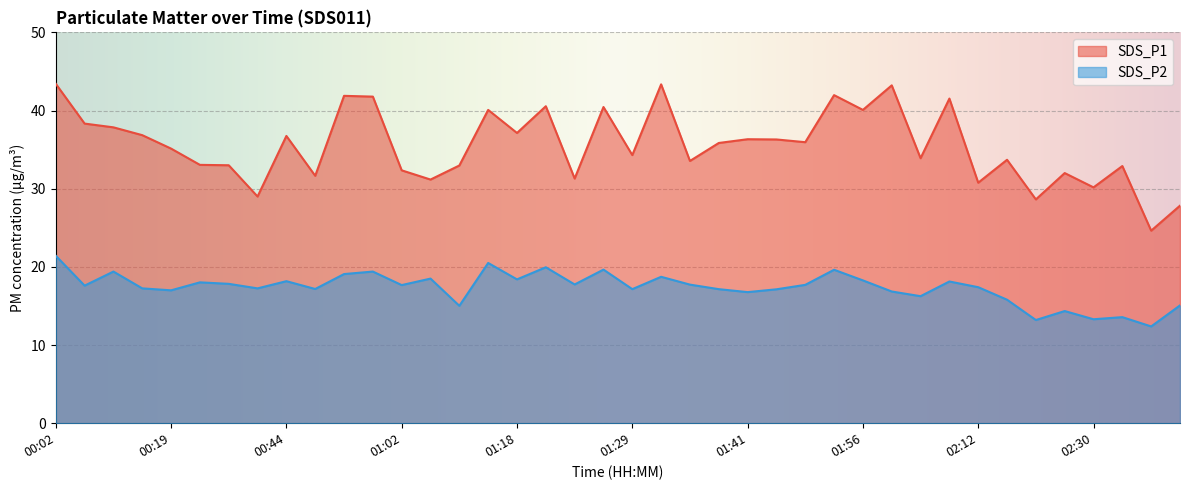

What is the smallest value displayed?

12.4